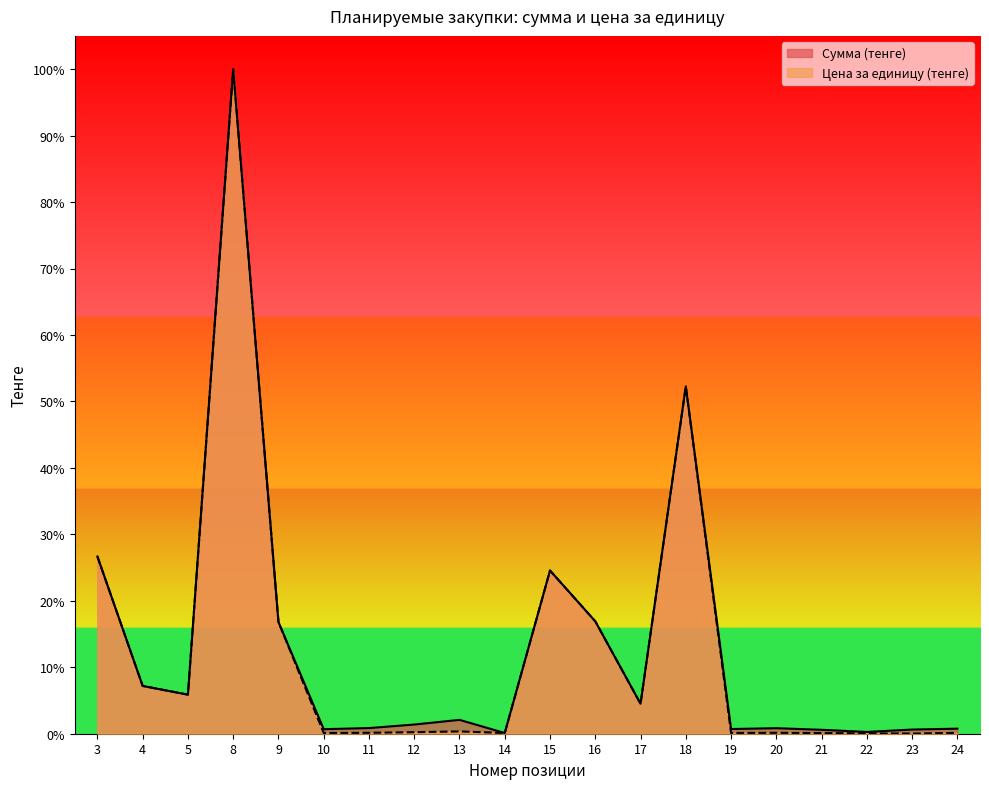

What is the maximum value for Цена за единицу (тенге)?

1.0